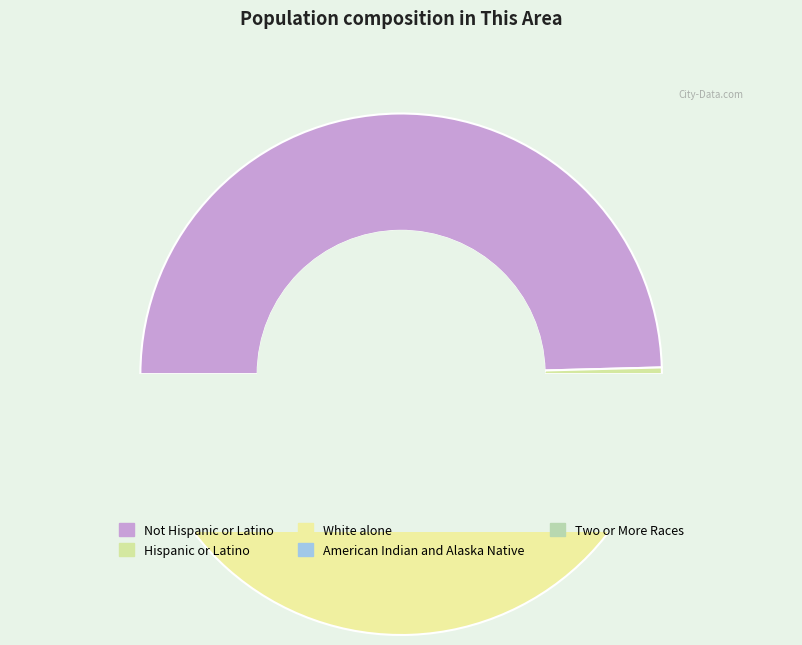

The White alone slice represents 49% of the pie. True or false?

True